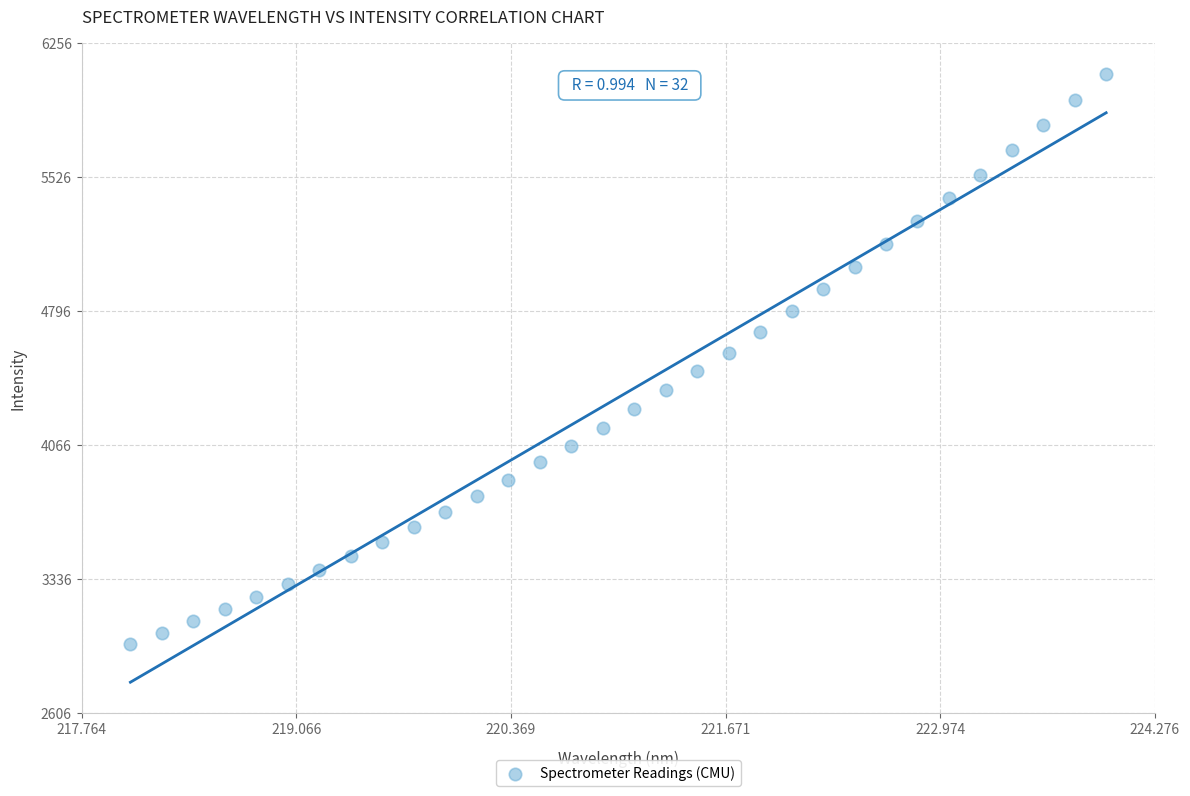

What is the range of X values (max minus min)?

5.9